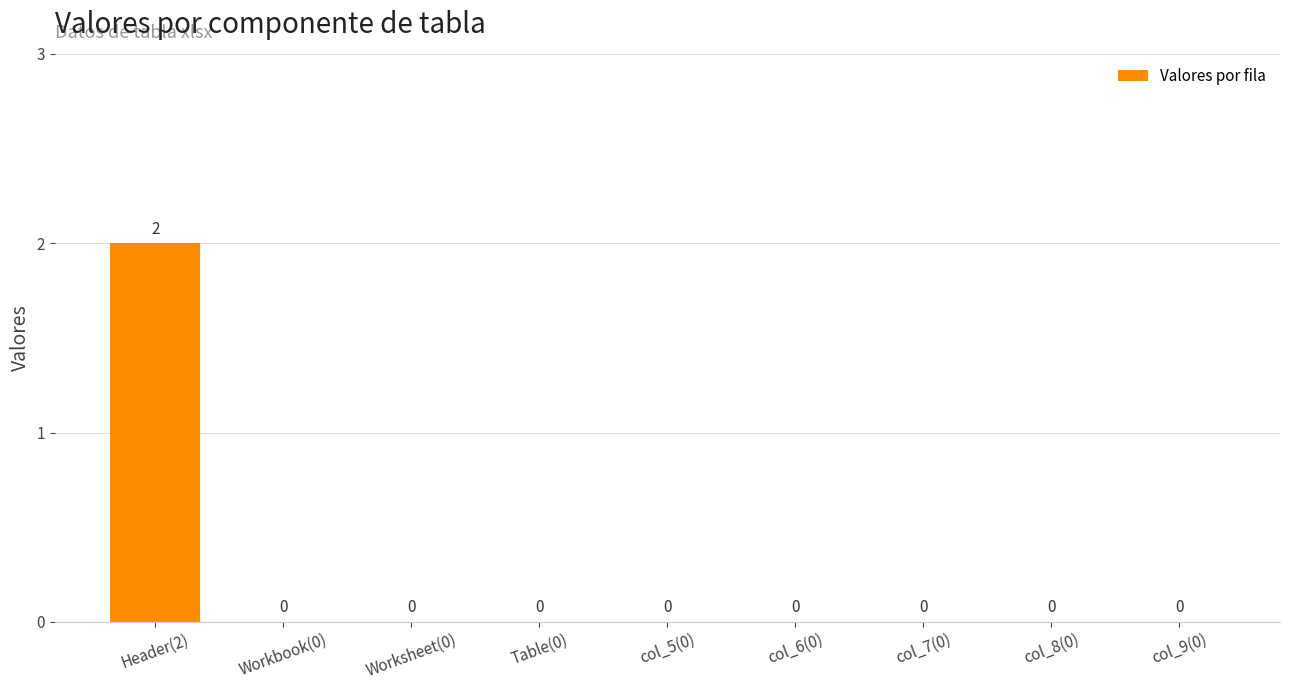

How many series are shown in this chart?

1